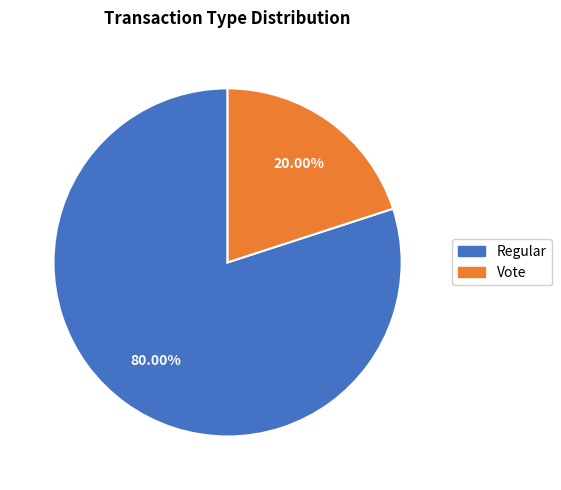

Which has a higher value, Vote or Regular?

Regular